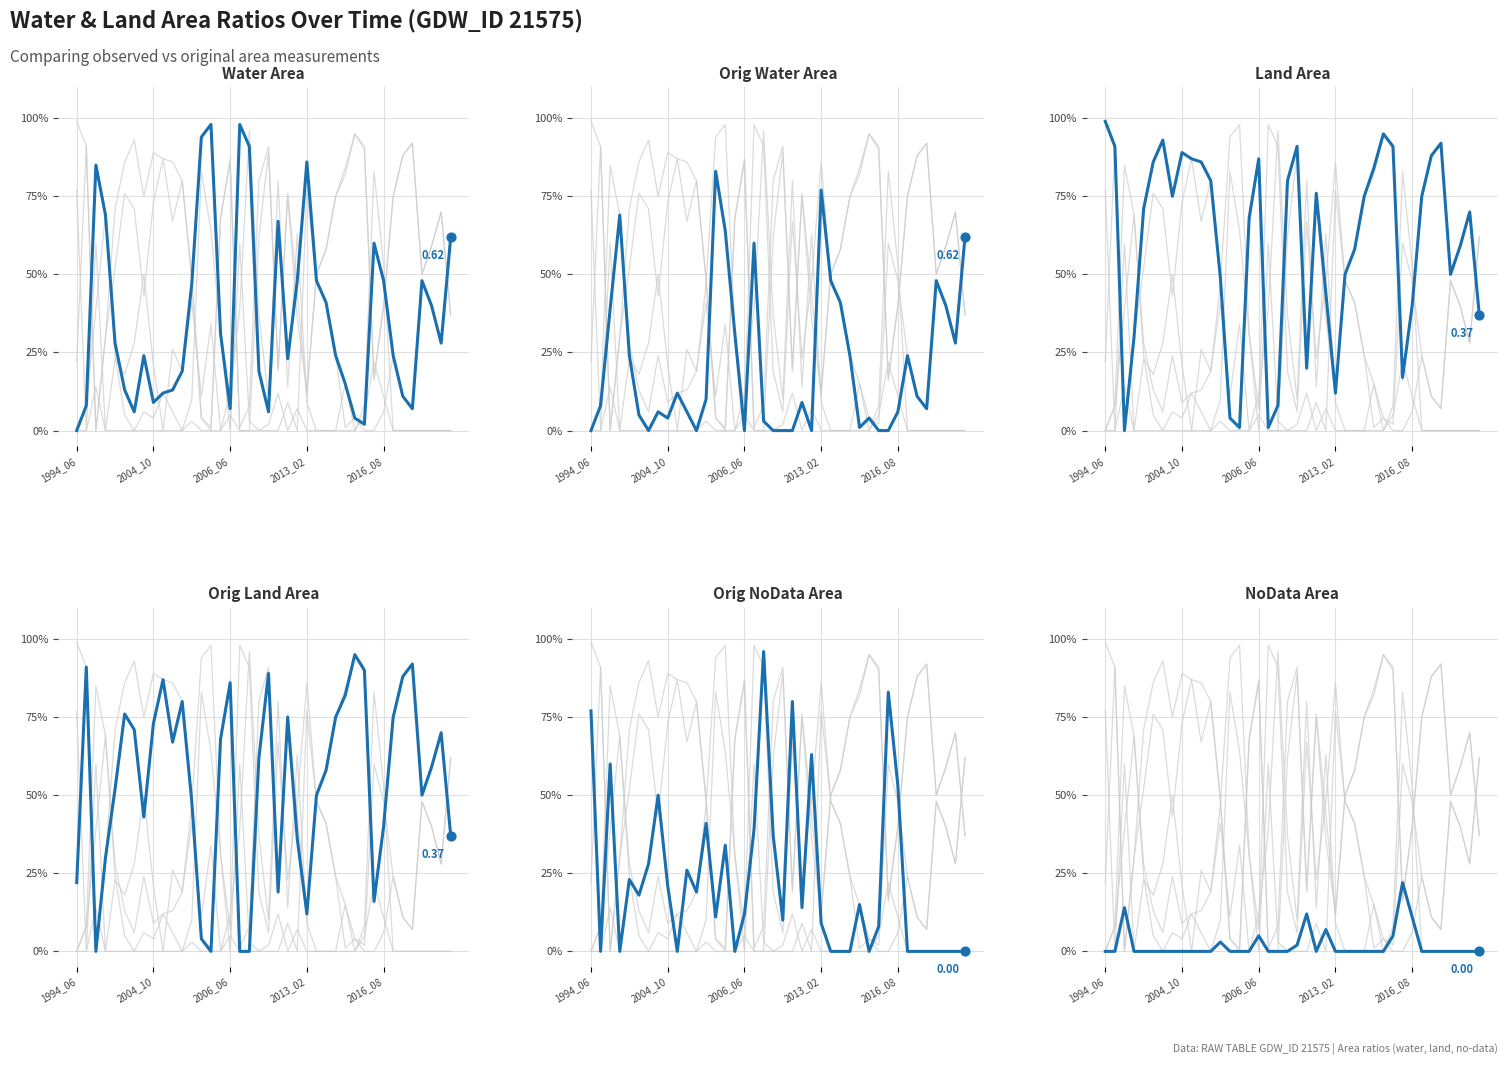

Which series has the largest total across all categories?

landArea